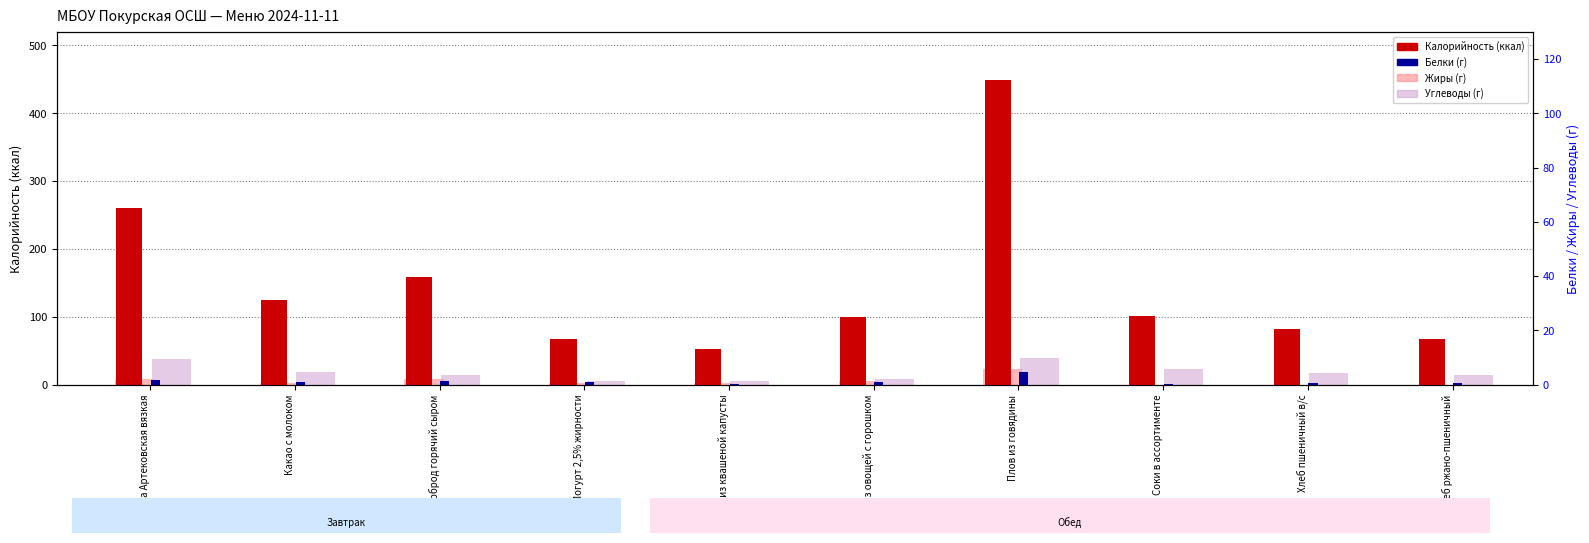

Reading left to right, what are all the values shown in this chart?

Калорийность: 261.0	125.0	158.8	66.8	53.0	99.3	449.0	102.0	82.0	68.0
Белки: 7.0	3.6	5.8	3.9	1.0	4.1	19.1	1.4	3.0	2.0
Жиры: 8.0	3.3	8.7	2.9	3.0	5.2	23.7	0.4	0.0	0.0
Углеводы: 38.0	19.0	14.4	6.3	5.0	9.0	40.0	22.8	17.0	14.0